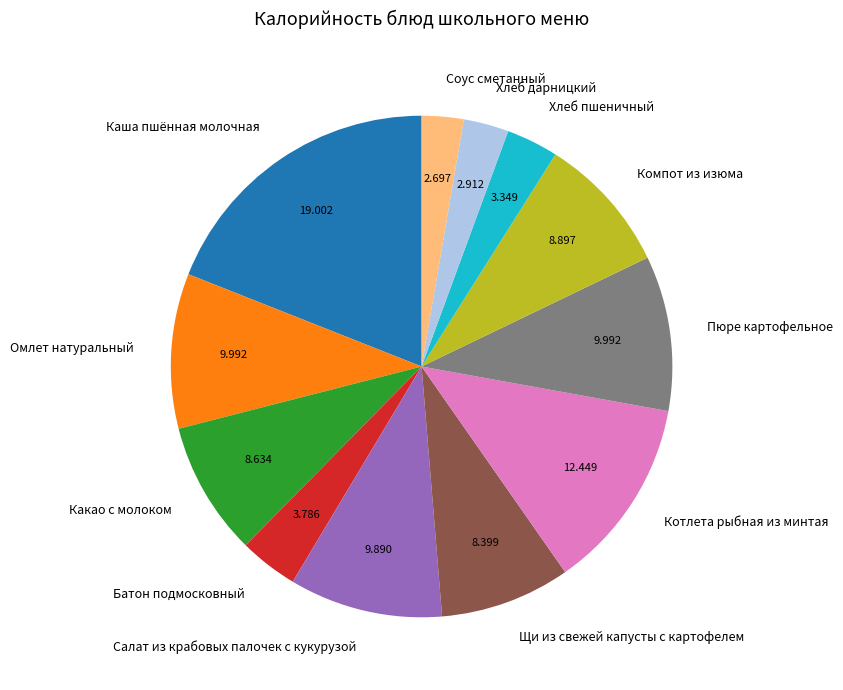

Which slice is the largest?

Каша пшённая молочная